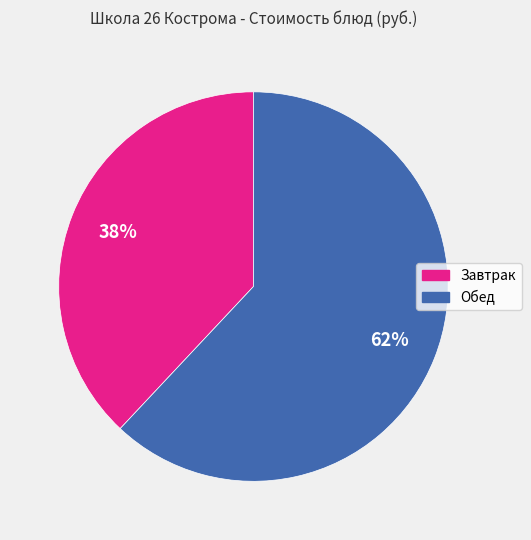

Is the sum of Обед and Завтрак greater than half?

Yes